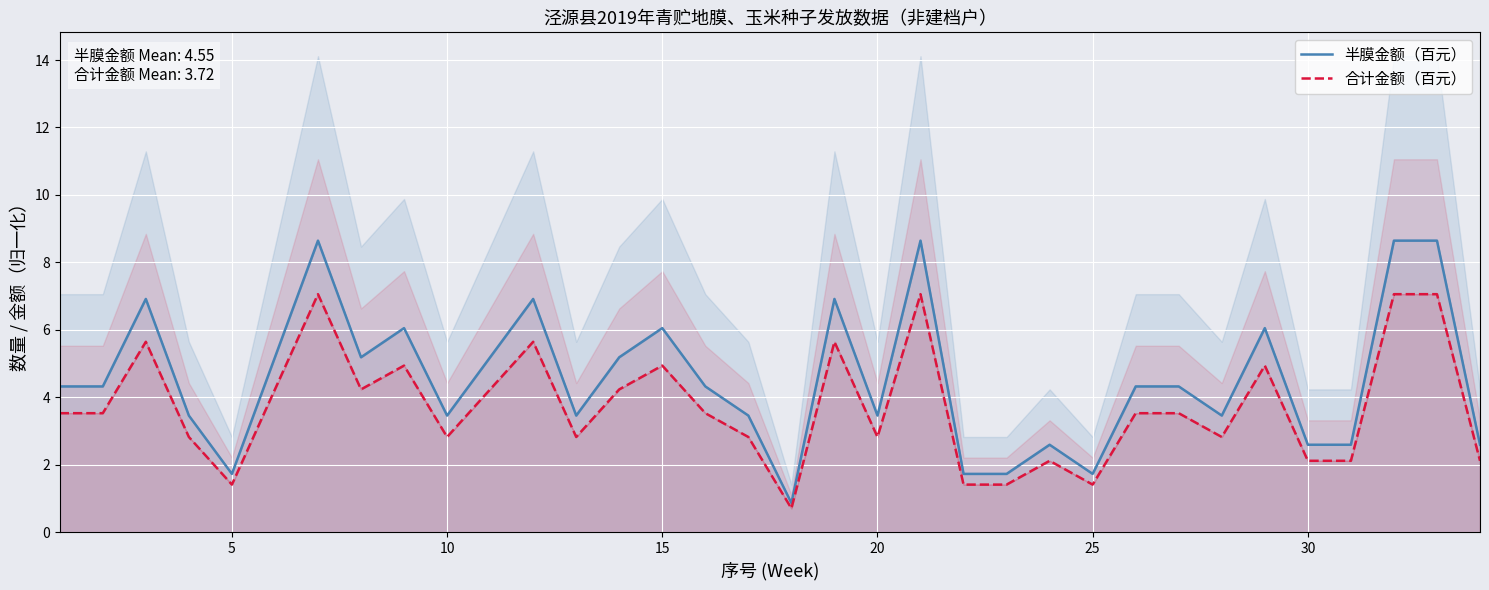

True or false: 半膜金额（百元） has a value of 2.0 at 35.

False